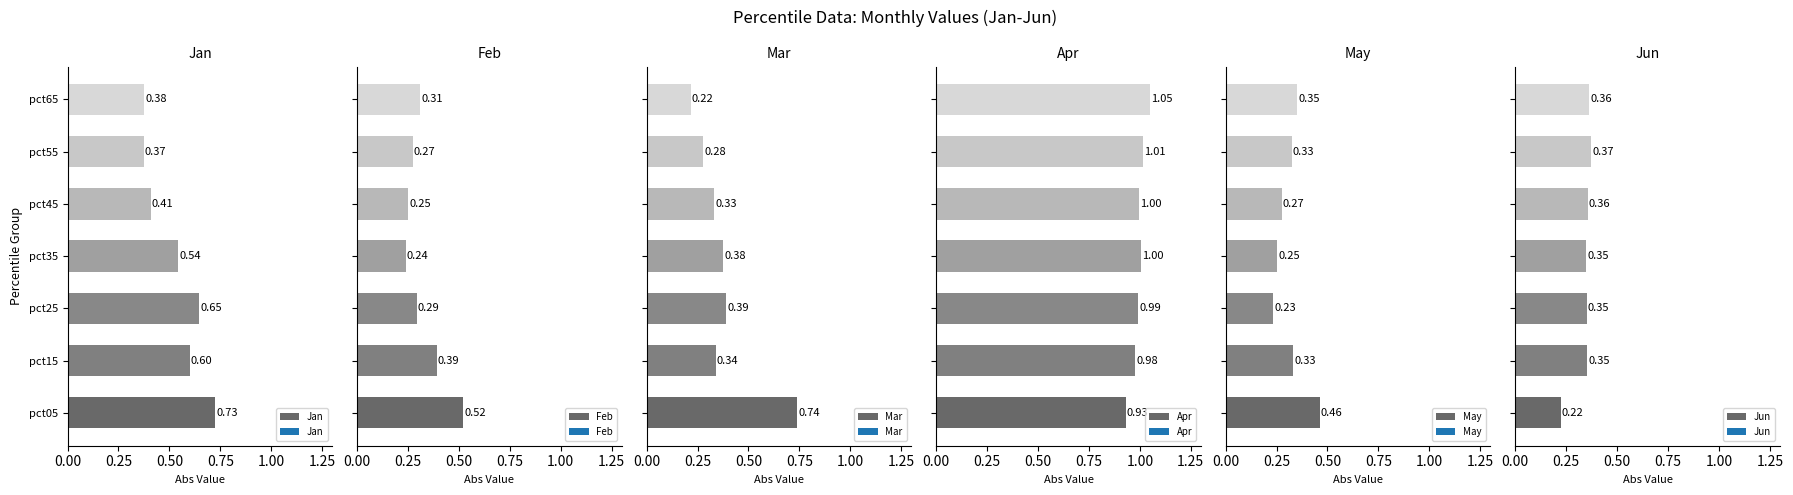

How many bars are there in each group?

6